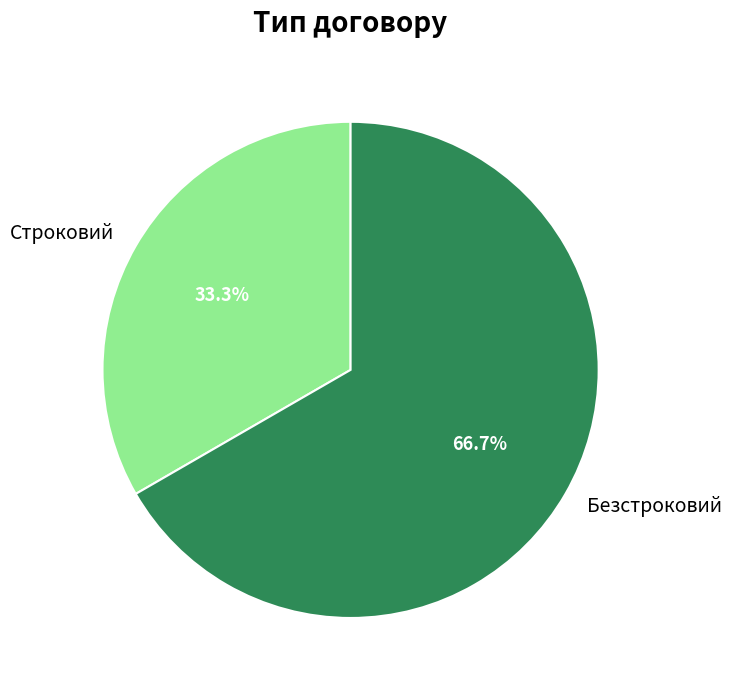

To the nearest percent, what is the difference between the largest and smallest slice percentages?

33%